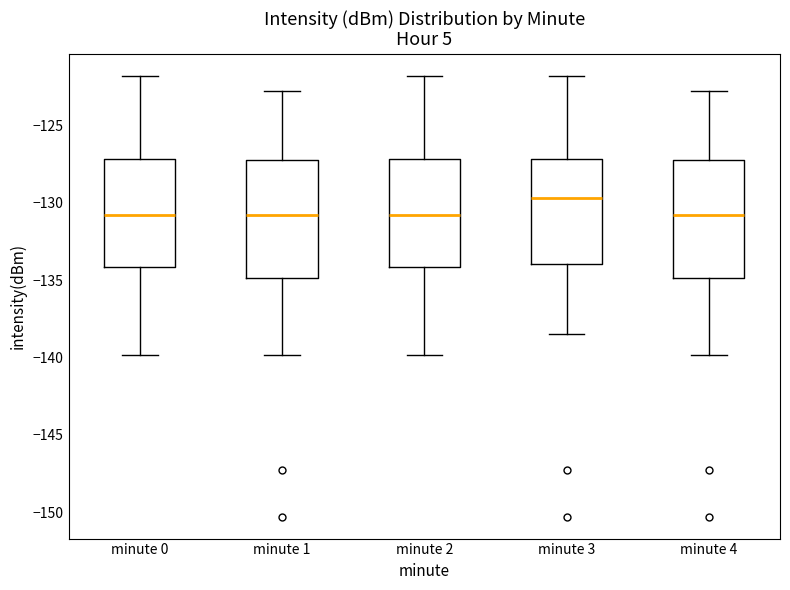

Reading left to right, read every box against the y-axis: the position of its median line, the range the box covers, and the ends of its whiskers. The values are not printed on the chart, so give them approximately, as read against the axis.

minute 0: median -131.0, box -134.0 to -127.0, whiskers -140.0 to -122.0
minute 1: median -131.0, box -135.0 to -127.0, whiskers -140.0 to -123.0
minute 2: median -131.0, box -134.0 to -127.0, whiskers -140.0 to -122.0
minute 3: median -129.5, box -134.0 to -127.0, whiskers -138.5 to -122.0
minute 4: median -131.0, box -135.0 to -127.0, whiskers -140.0 to -123.0